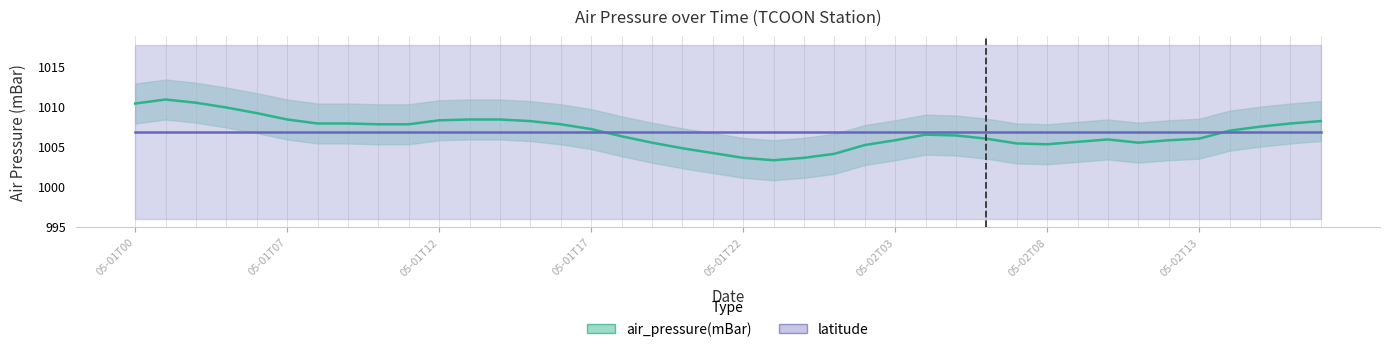

Where is the data nearest to the value 1007?

2008-05-02T14